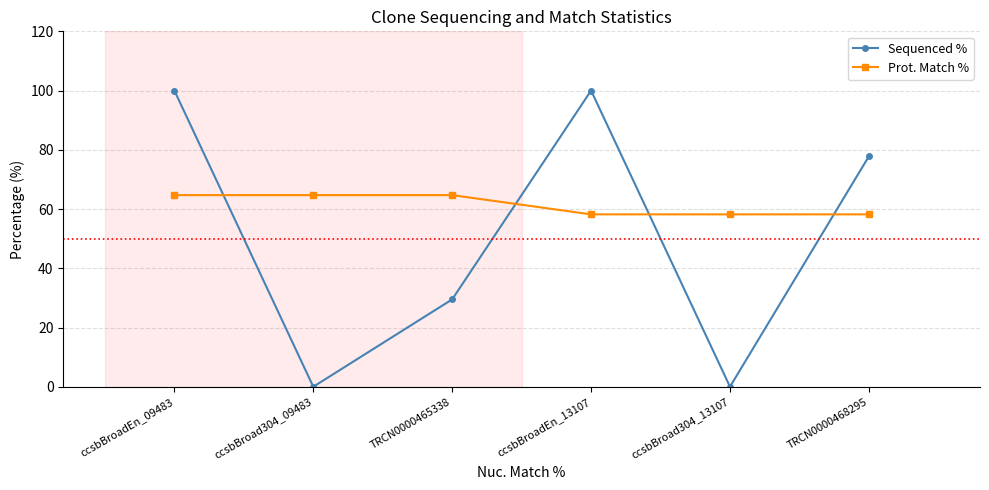

What is the maximum value shown in the chart?

100.0